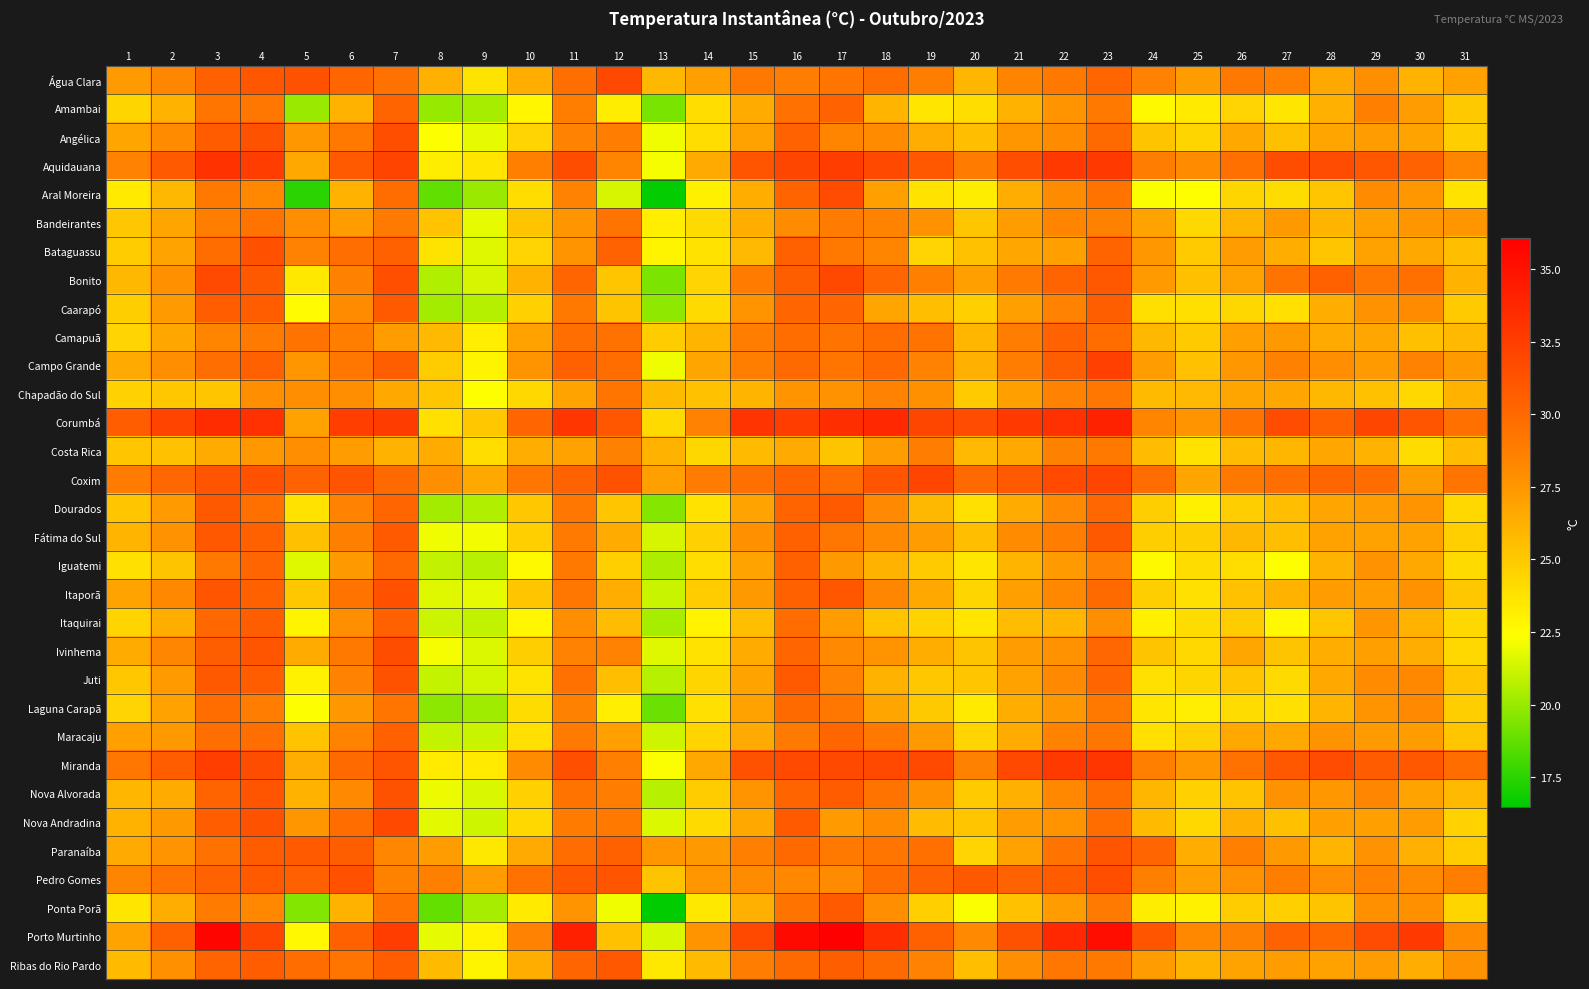

What is the spread (max minus min) of values at 15?

7.5